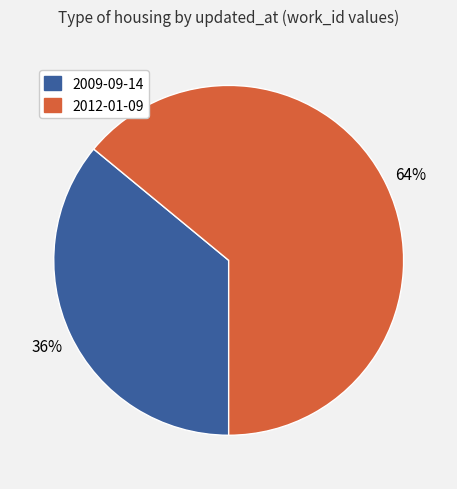

To the nearest percent, what percentage of the pie is 2009-09-14?

36%